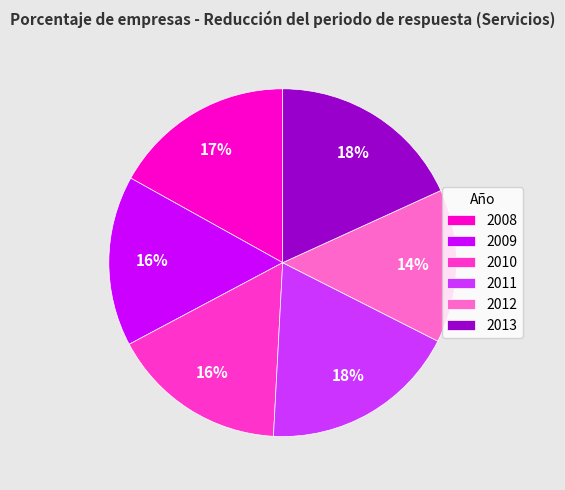

Combined, do 2010 and 2012 account for over 50%?

No